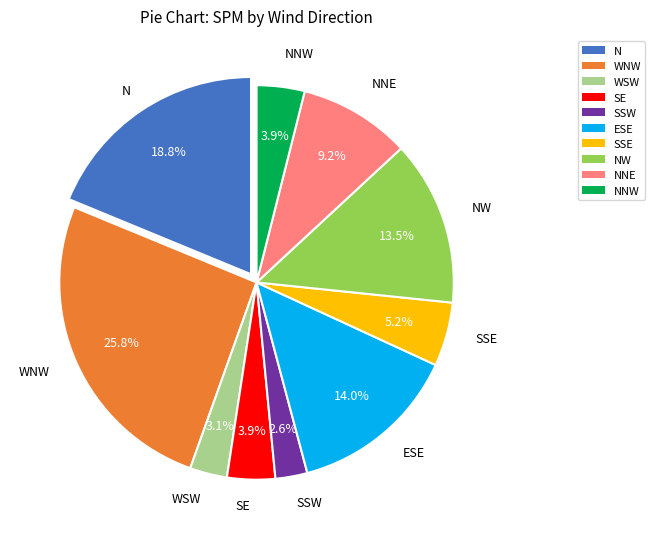

How many slices are in this pie chart?

10